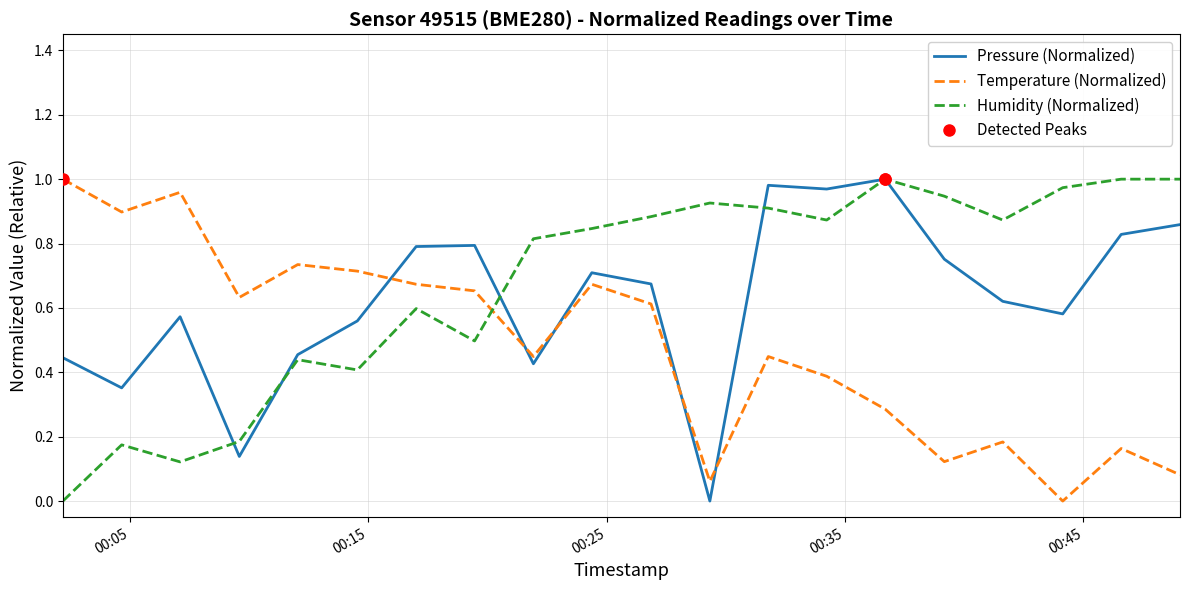

Rank the series by their average value, from highest to lowest.

Humidity (Normalized), Pressure (Normalized), Temperature (Normalized)